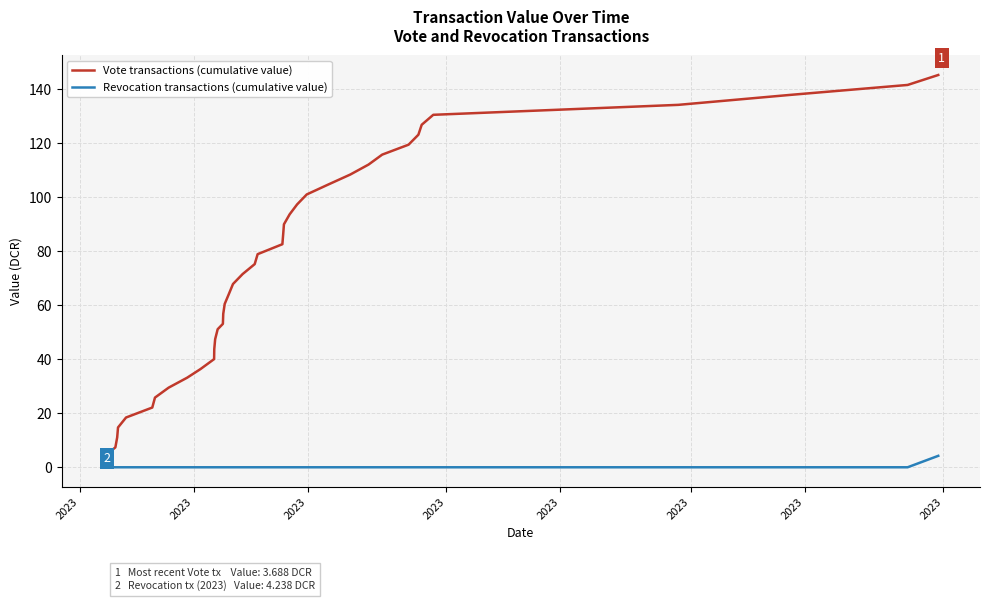

Reading left to right, extract all data points from this chart.

Vote transactions (cumulative value): 3.7	7.4	11.1	14.8	18.4	22.1	25.8	29.5	33.2	36.4	40.1	43.8	47.5	51.1	53.1	56.8	60.5	64.2	67.9	71.6	75.3	79.0	82.6	86.3	90.0	93.7	97.4	101.1	104.8	108.5	112.2	115.8	119.5	123.2	126.9	130.6	134.3	138.0	141.7	145.3
Revocation transactions (cumulative value): 0.0	0.0	0.0	0.0	0.0	0.0	0.0	0.0	0.0	0.0	0.0	0.0	0.0	0.0	0.0	0.0	0.0	0.0	0.0	0.0	0.0	0.0	0.0	0.0	0.0	0.0	0.0	0.0	0.0	0.0	0.0	0.0	0.0	0.0	0.0	0.0	0.0	0.0	0.0	4.2